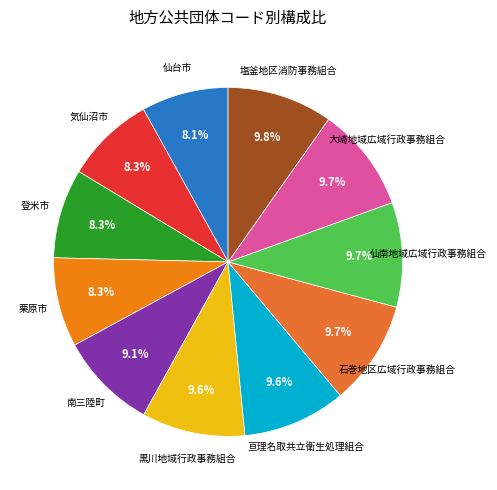

How many slices are in this pie chart?

11